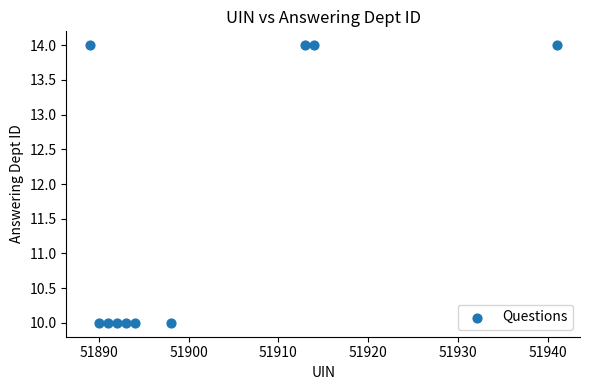

What is the range of Y values (max minus min)?

4